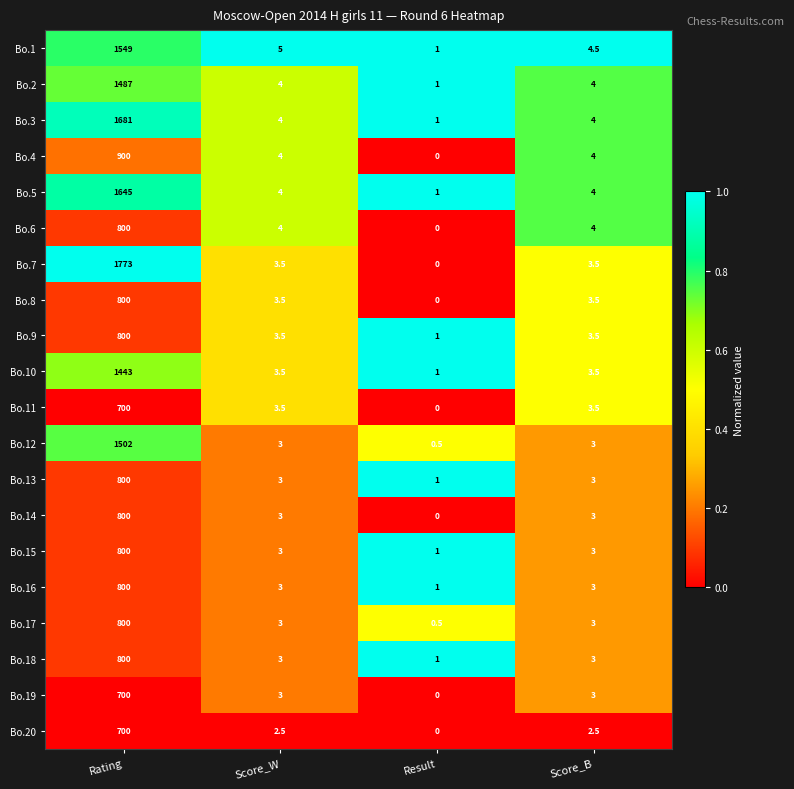

What is the sum of the Bo.6 values at Rating and Score_W?

804.0